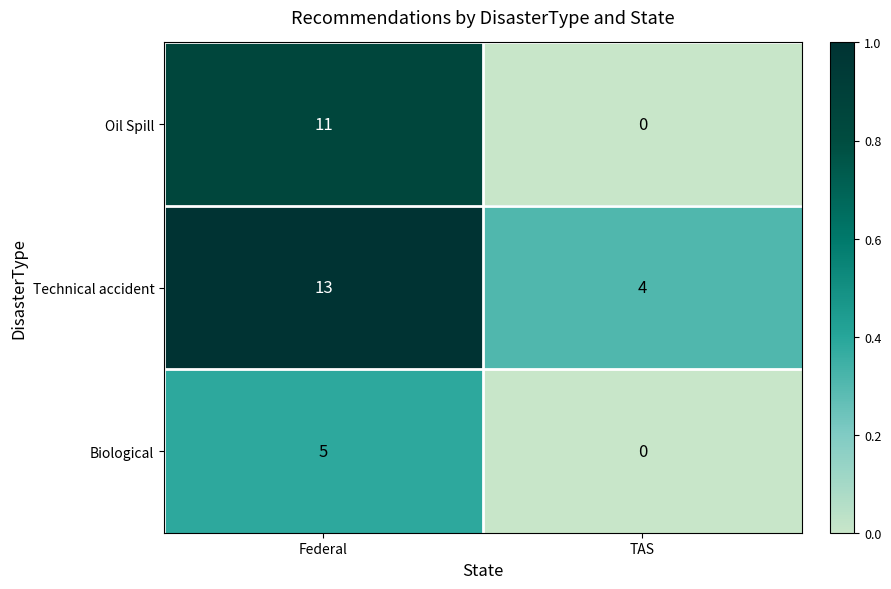

True or false: Technical accident has a value of 4 at TAS.

True